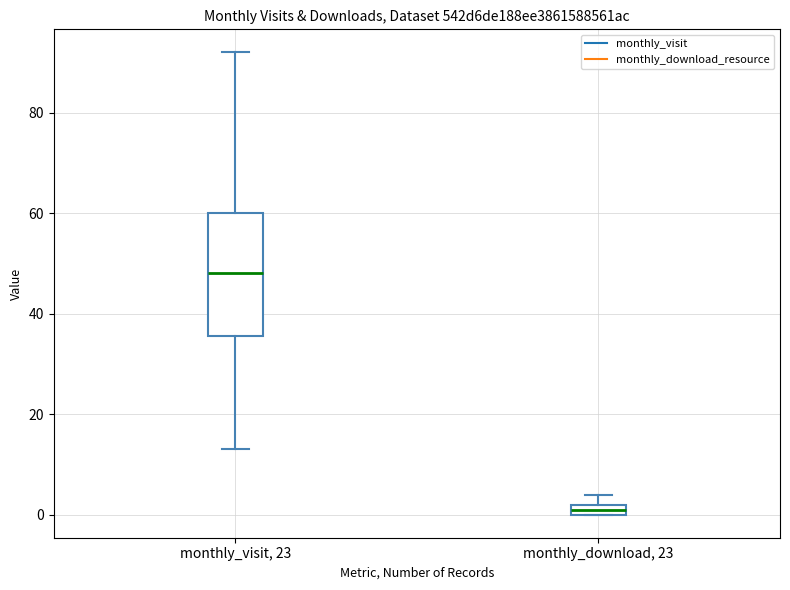

Which box has the lowest median line?

monthly_download, 23